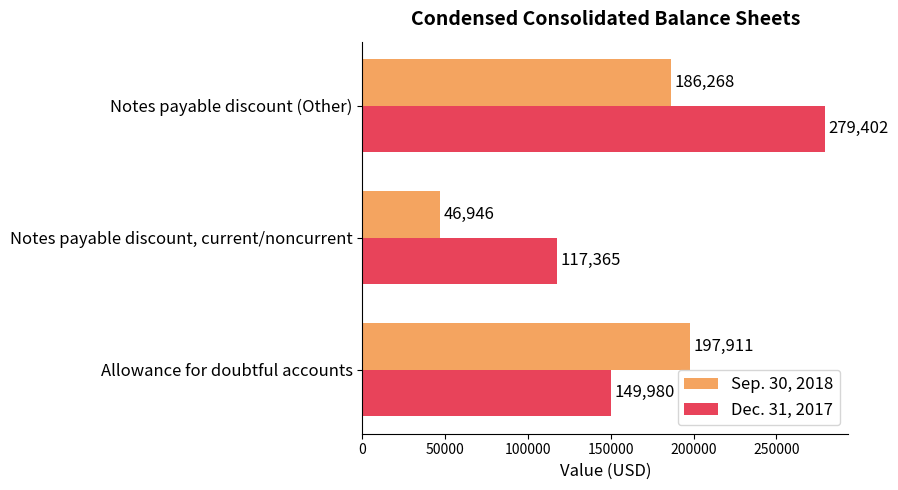

Between Allowance for doubtful accounts and Notes payable discount (Other), which series saw the biggest shift?

Dec. 31, 2017